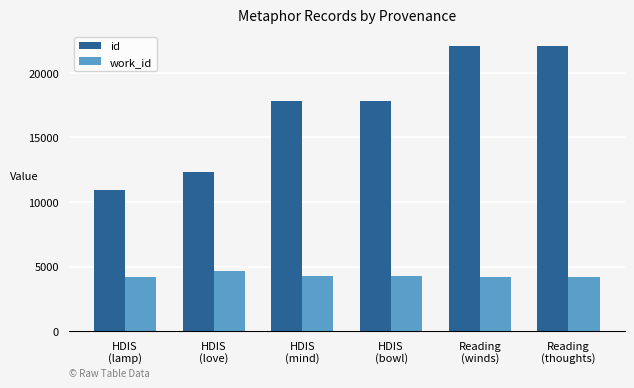

What is the average value of the work_id series?

4288